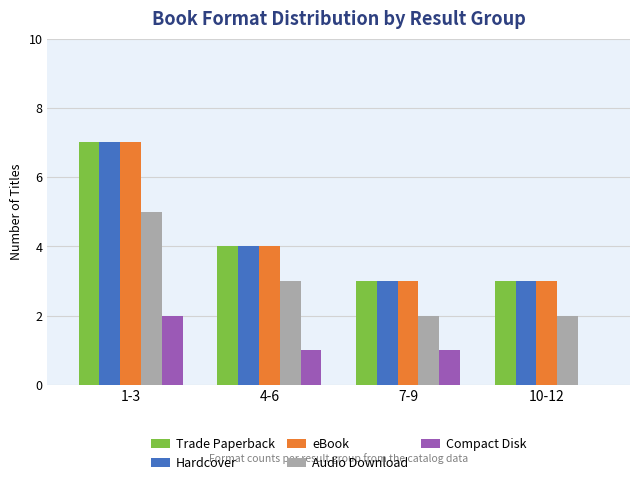

What is the maximum value shown in the chart?

7